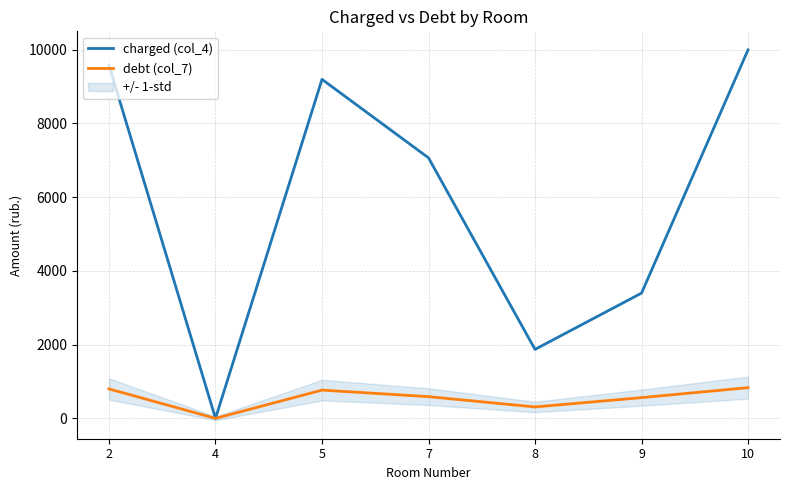

Which label corresponds to the smallest value in the chart?

4